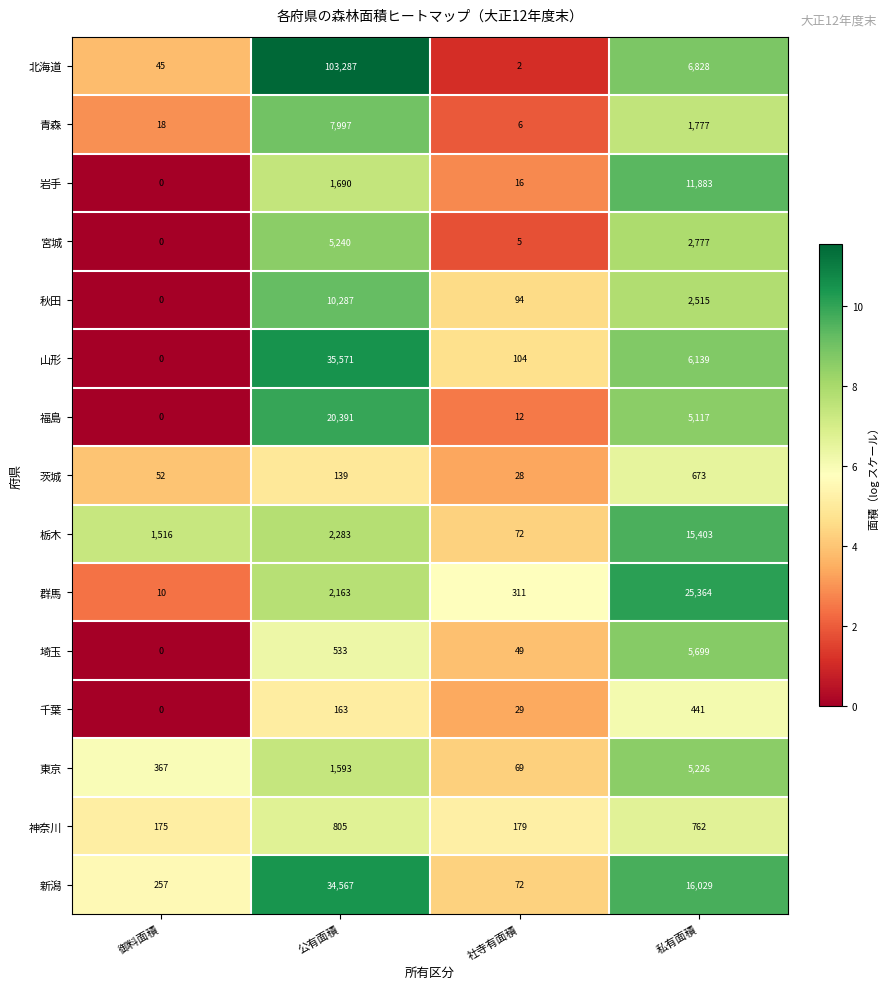

What is the difference between the highest and lowest values at 公有面積?

103148